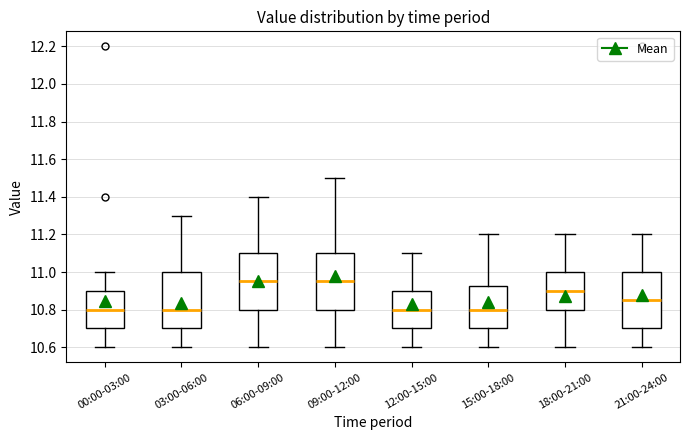

Reading left to right, transcribe this box plot: for each box, give where its median line is, the range the box spans, and where its two whiskers end, as read against the y-axis. The values are not printed on the chart, so give them approximately, as read against the axis.

00:00-03:00: median 10.80, box 10.70 to 10.90, whiskers 10.60 to 11.00
03:00-06:00: median 10.80, box 10.70 to 11.00, whiskers 10.60 to 11.30
06:00-09:00: median 10.96, box 10.80 to 11.10, whiskers 10.60 to 11.40
09:00-12:00: median 10.96, box 10.80 to 11.10, whiskers 10.60 to 11.50
12:00-15:00: median 10.80, box 10.70 to 10.90, whiskers 10.60 to 11.10
15:00-18:00: median 10.80, box 10.70 to 10.92, whiskers 10.60 to 11.20
18:00-21:00: median 10.90, box 10.80 to 11.00, whiskers 10.60 to 11.20
21:00-24:00: median 10.86, box 10.70 to 11.00, whiskers 10.60 to 11.20